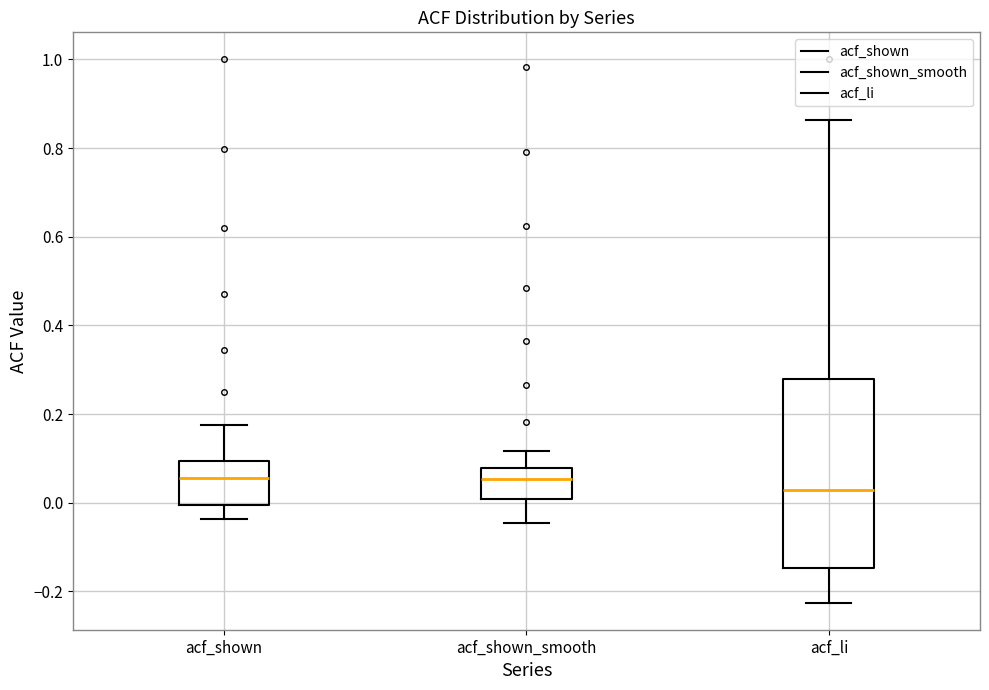

Where is the upper edge of the box for acf_shown on the y-axis? The values are not printed on the chart, so give them approximately, as read against the axis.

0.10